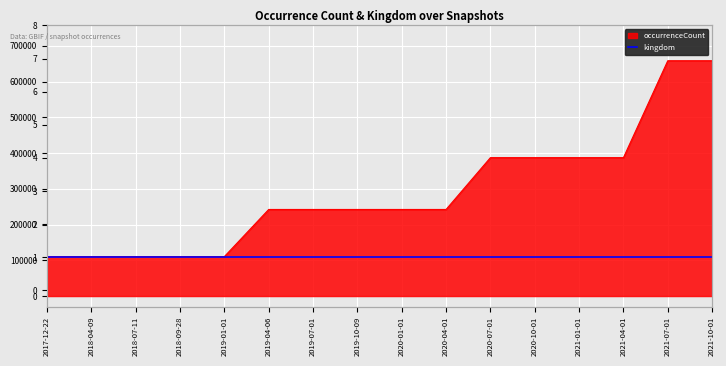

Reading left to right, extract all data points from this chart.

2017-12-22=110412	2018-04-09=110412	2018-07-11=110412	2018-09-28=110412	2019-01-01=110412	2019-04-06=242250	2019-07-01=242250	2019-10-09=242250	2020-01-01=242250	2020-04-01=242250	2020-07-01=387167	2020-10-01=387167	2021-01-01=387167	2021-04-01=387167	2021-07-01=658328	2021-10-01=658328